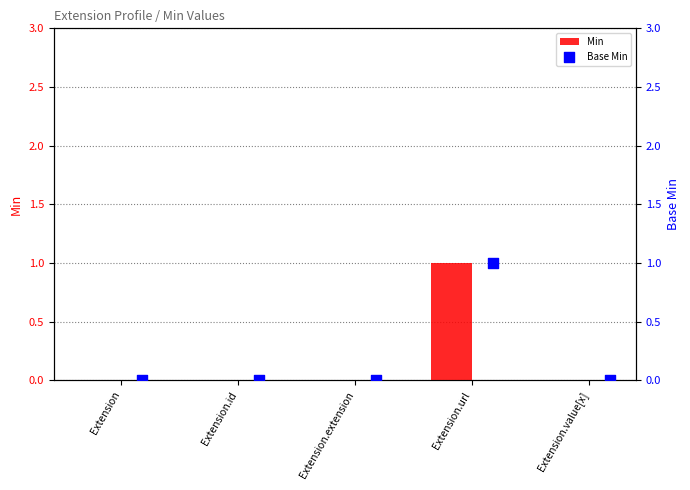

Which series contains the highest Y value?

Min